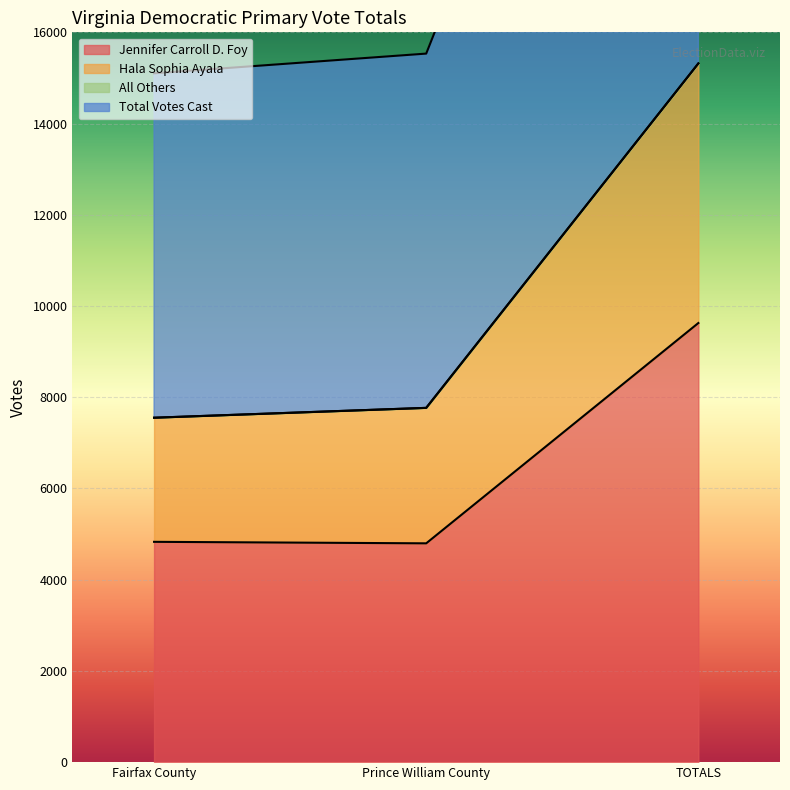

The value of Jennifer Carroll D. Foy at Fairfax County is 6720. True or false?

False